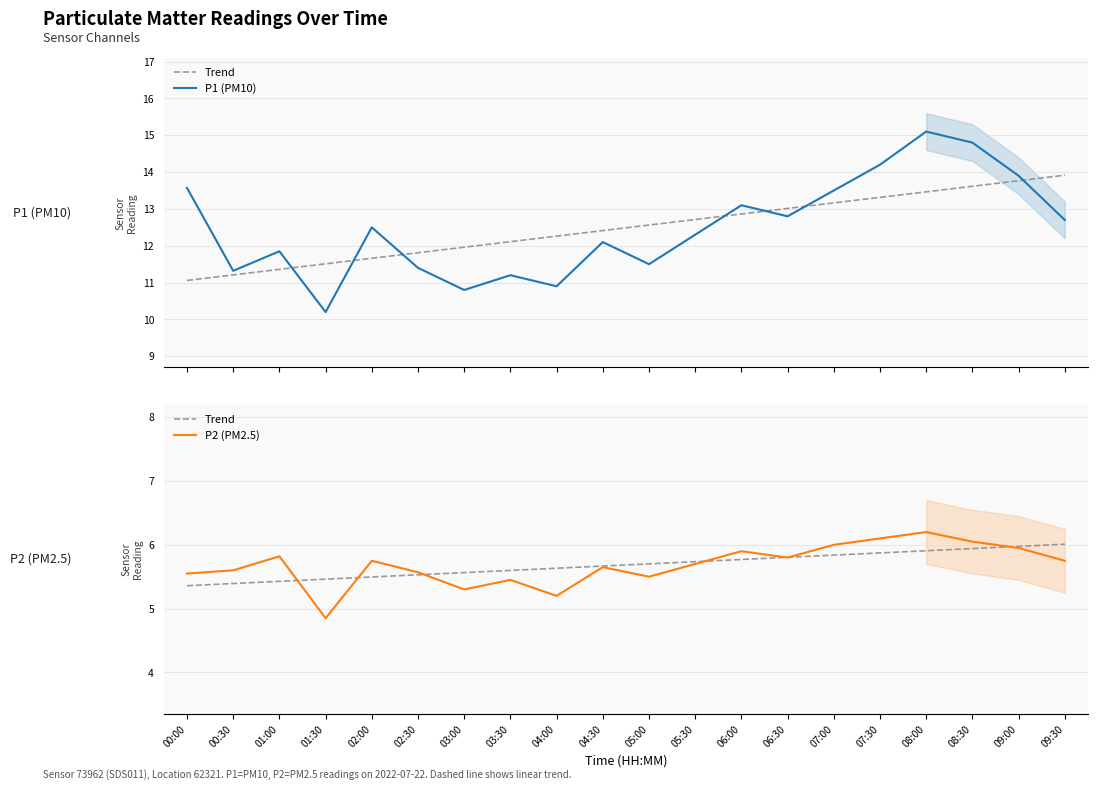

Between which two adjacent categories do P2 (PM2.5) and Trend first intersect?

01:00 and 01:30